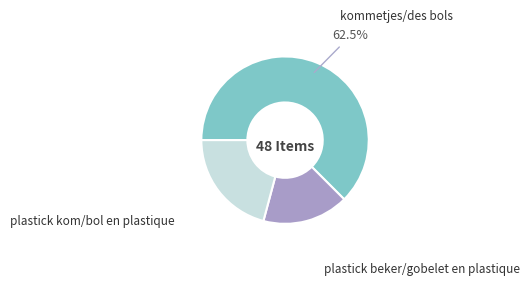

What percentage is the plastick kom/bol en plastique slice, to the nearest percent?

21%